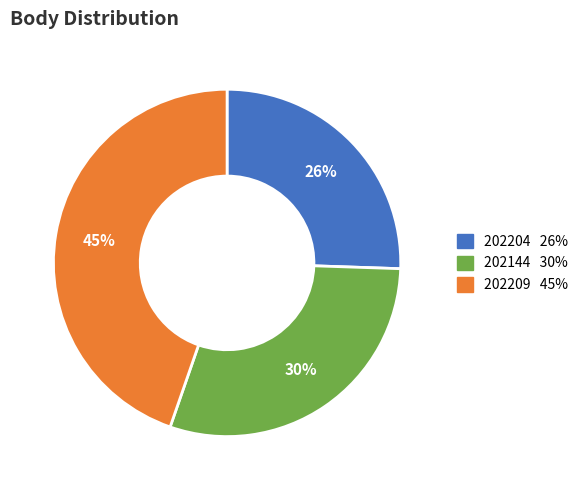

Combined, do 202144 and 202204 account for over 50%?

Yes